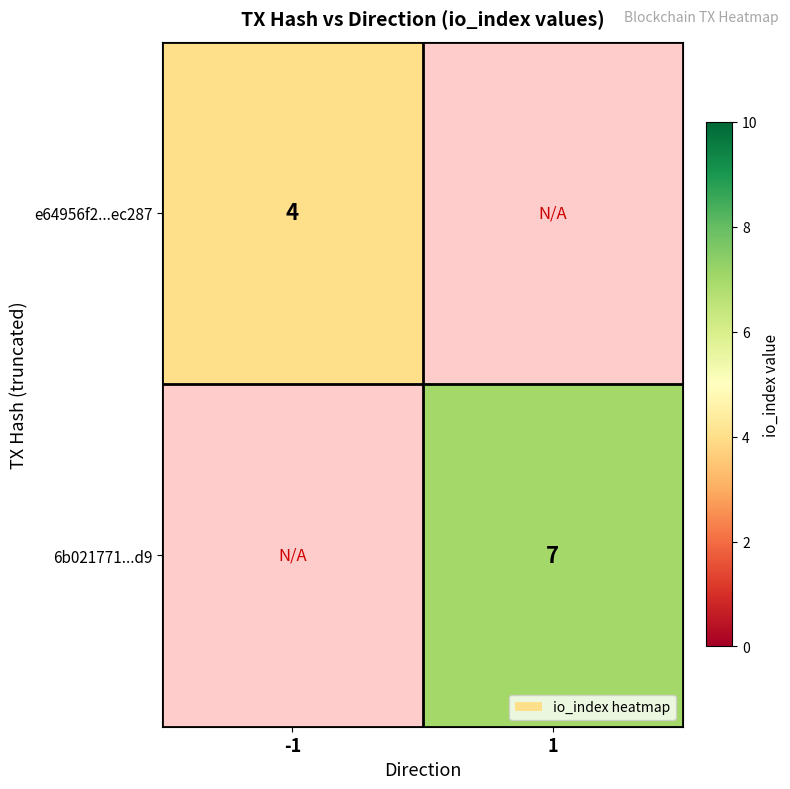

Is it true that e64956f2...ec287 equals 5 at -1?

False